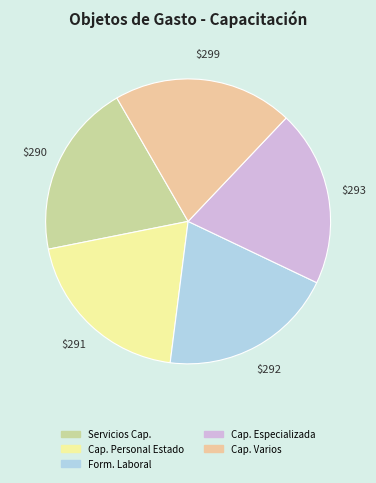

Does any single category account for the majority?

No